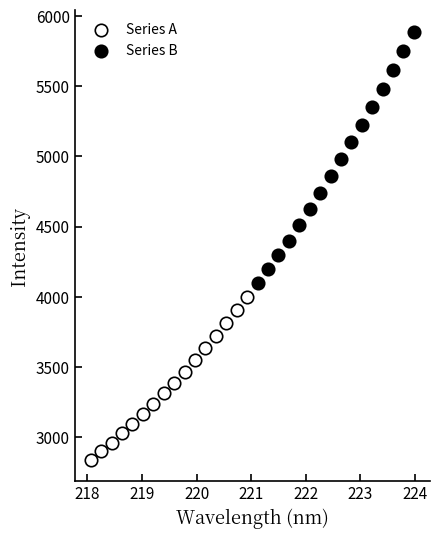

Which series reaches the maximum Y coordinate?

Series B